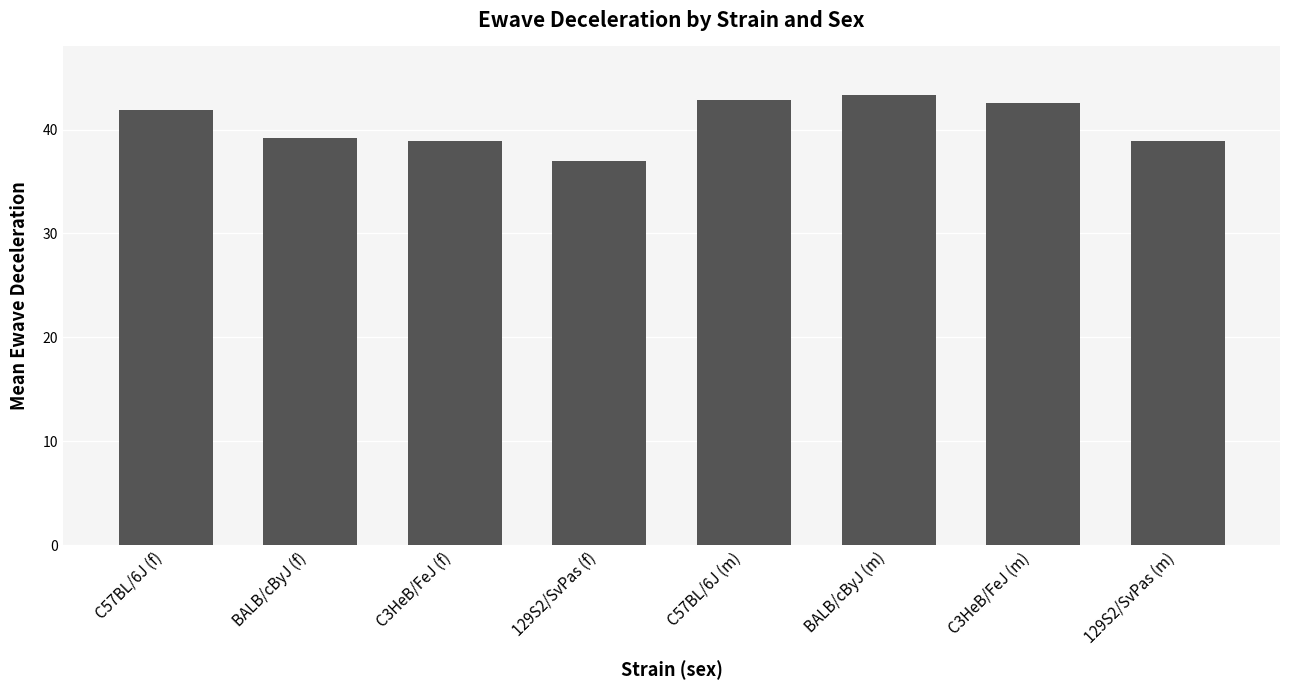

Which category has the highest value across all series?

BALB/cByJ (m)